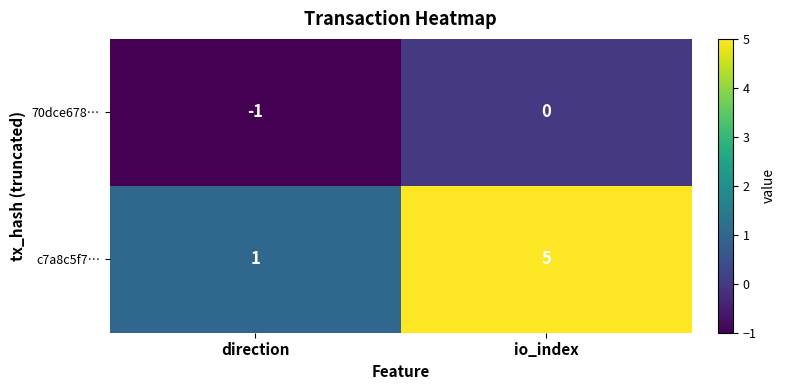

Rank the series by their maximum value, from lowest to highest.

70dce678…, c7a8c5f7…